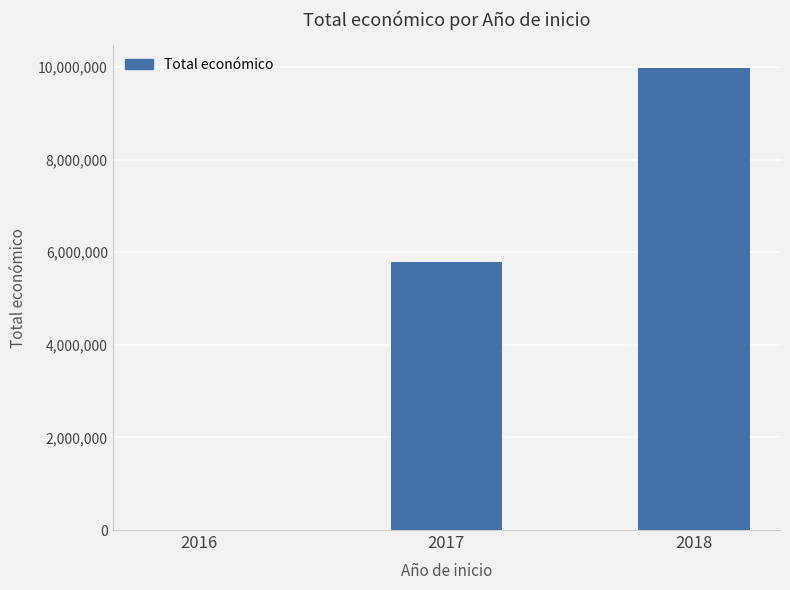

How many distinct data groups are displayed?

1